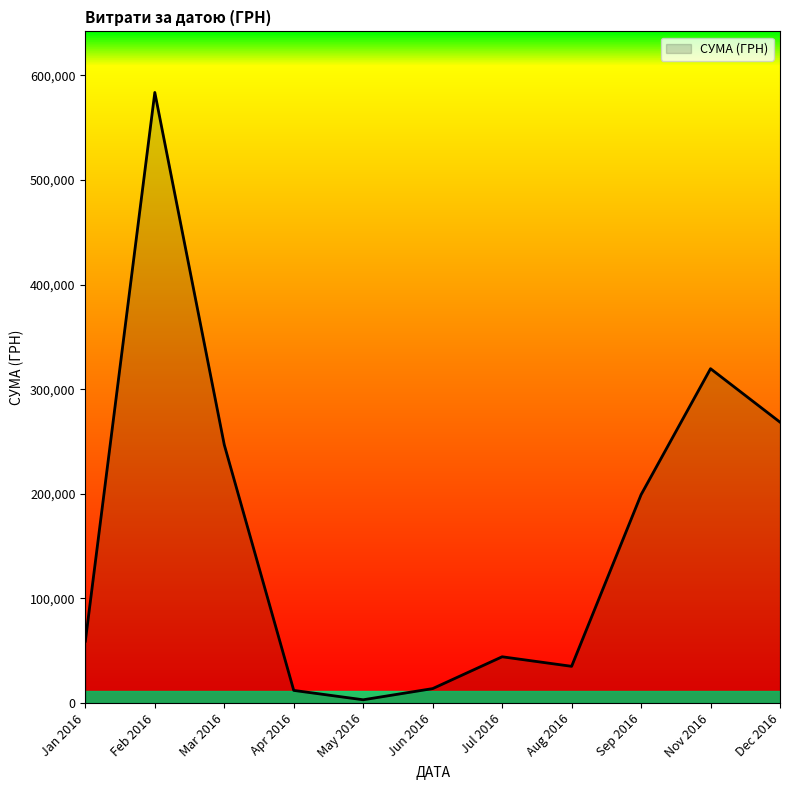

What is the change in value from Aug 2016 to Dec 2016?

+233338.5